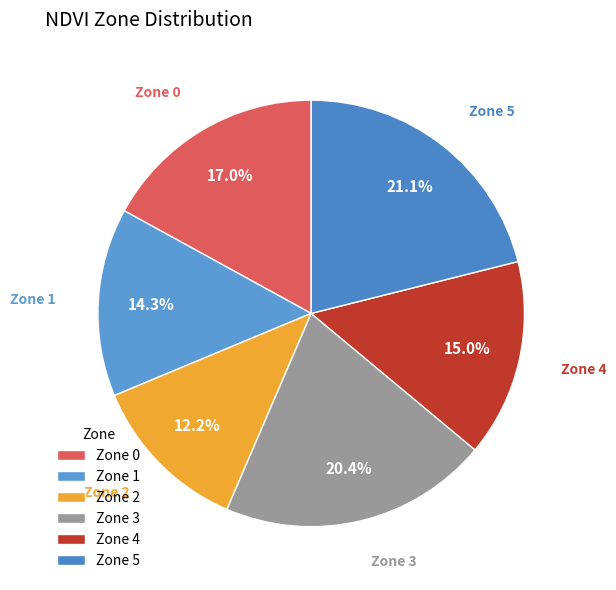

What percentage is NOT represented by Zone 2?

87.8%